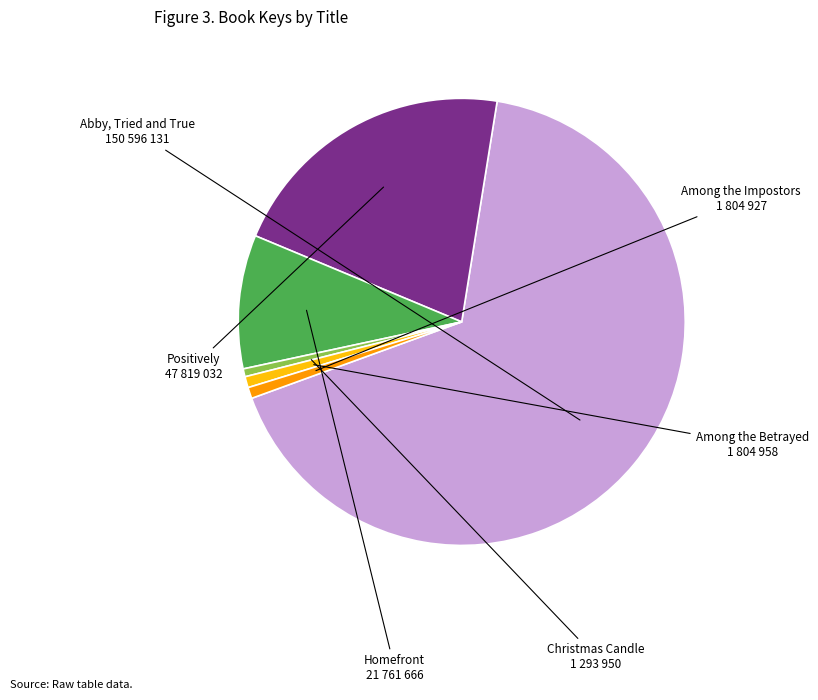

Is there a majority slice in this chart?

Yes